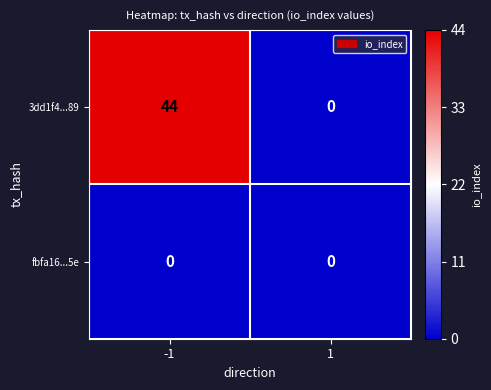

List the series in order of their peak value, lowest first.

fbfa16...5e, 3dd1f4...89